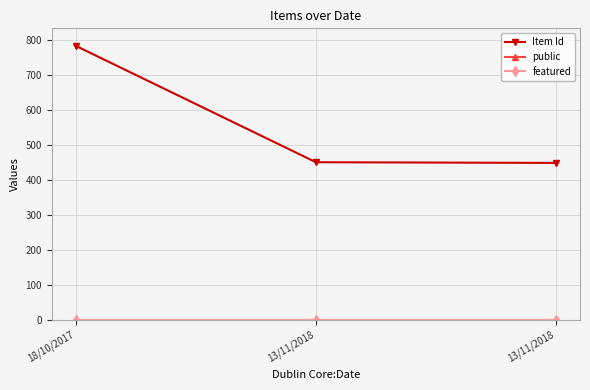

How many lines are shown in the chart?

3